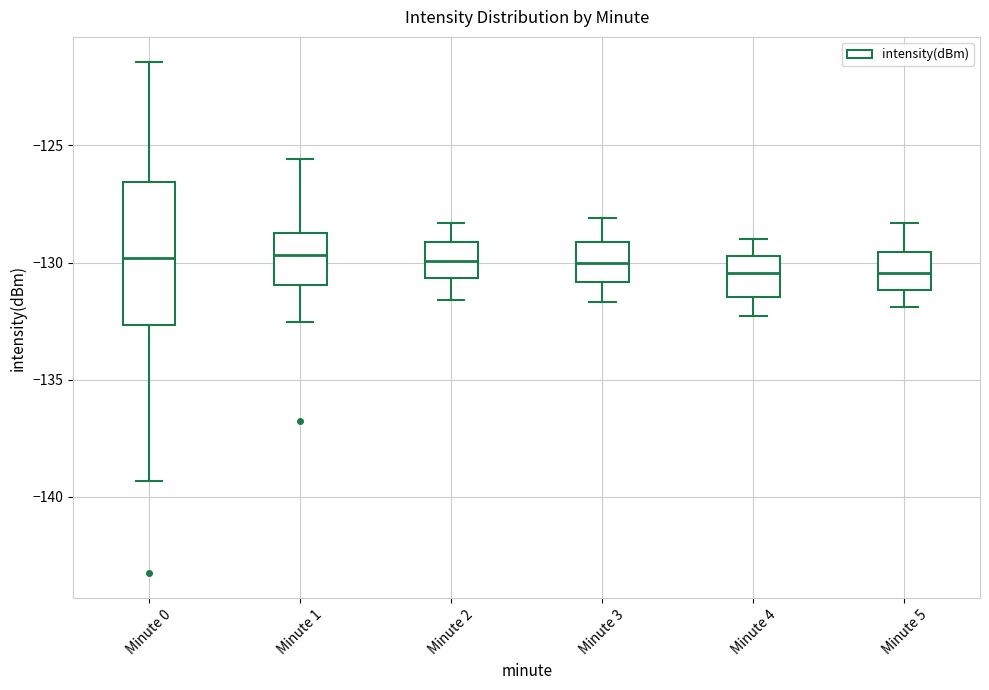

Where does the median line of the box for Minute 1 sit on the y-axis? The values are not printed on the chart, so give them approximately, as read against the axis.

-129.5